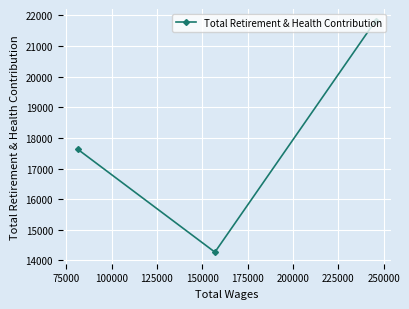

Between 100000 and 75000, which is larger?

100000